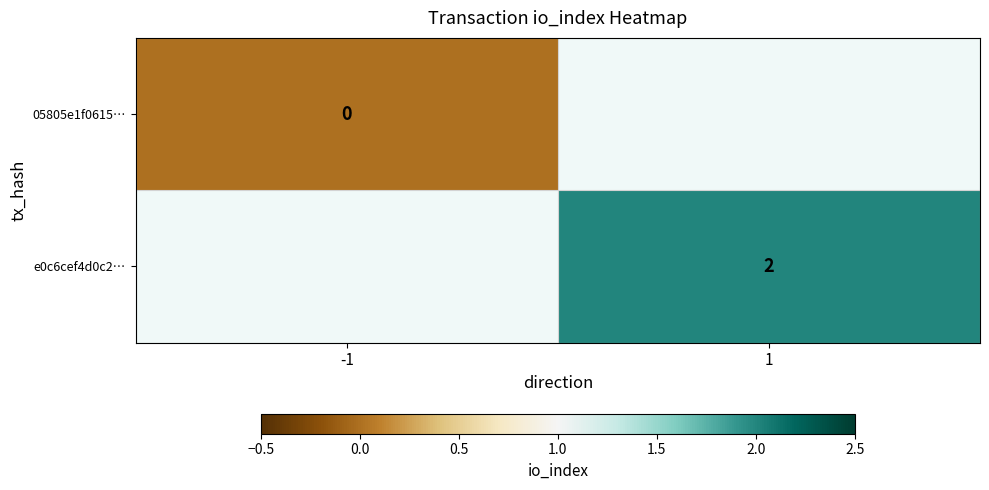

Is it true that e0c6cef4d0c2… equals 3 at 1?

False